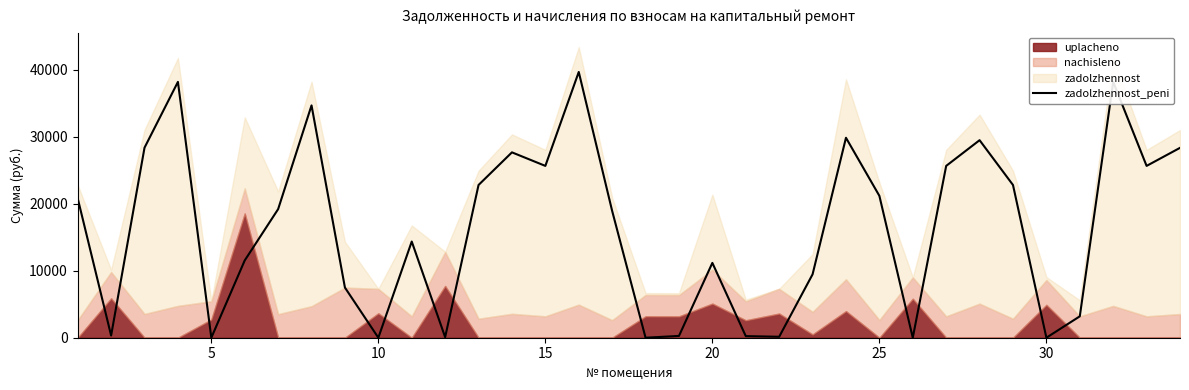

The value of zadolzhennost_peni at 10 is 0.0. True or false?

True